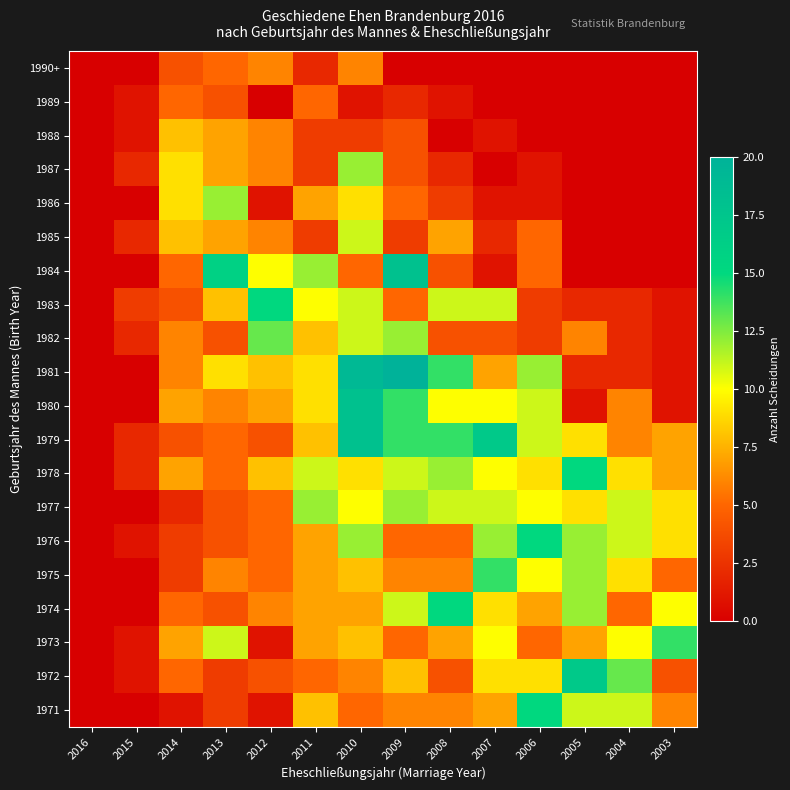

Count the number of categories in the chart.

14